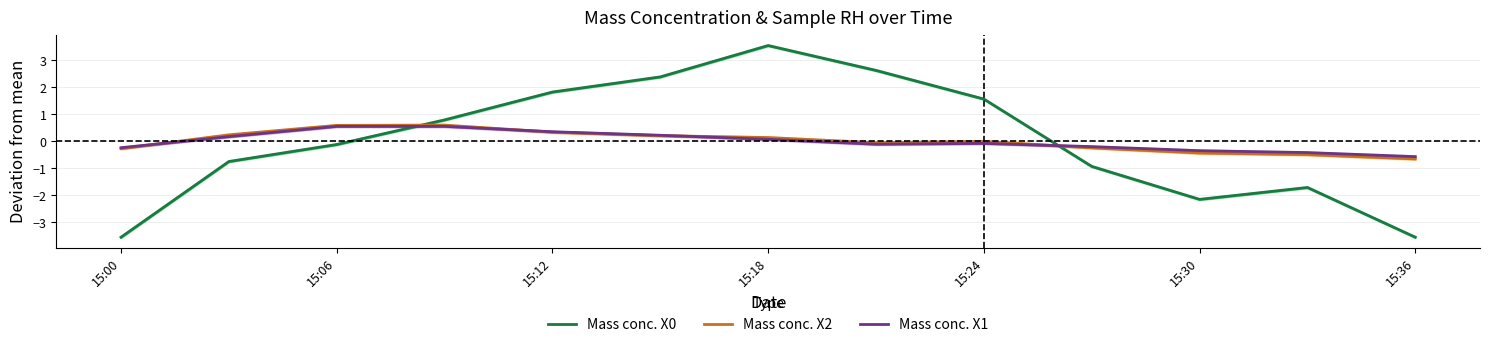

What is the sum of the Mass conc. X2 values at 15:36 and 15:18?

-0.5